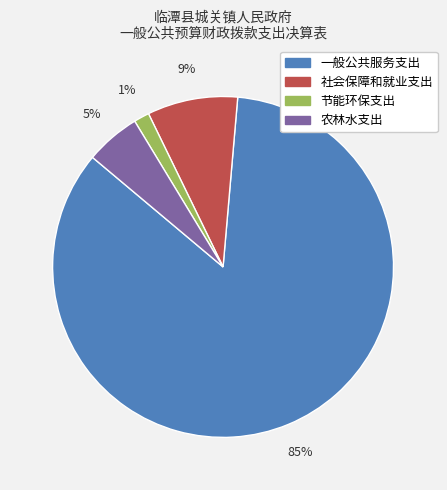

To the nearest percent, what is the average slice percentage?

25%